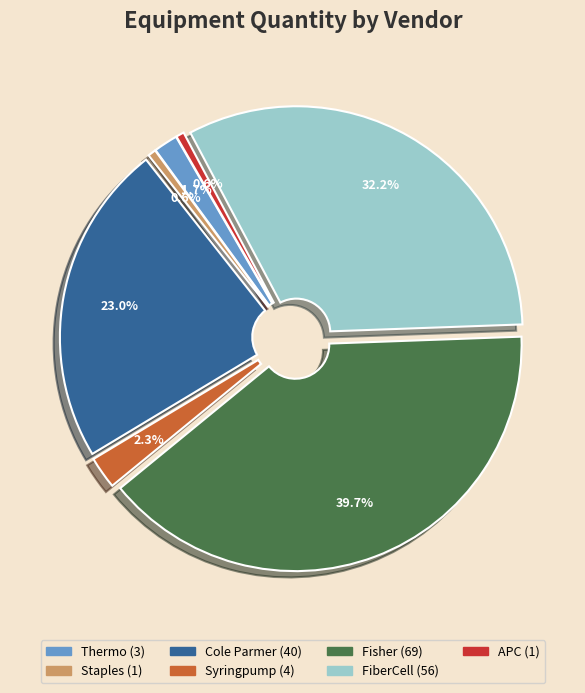

Does any single category account for the majority?

No